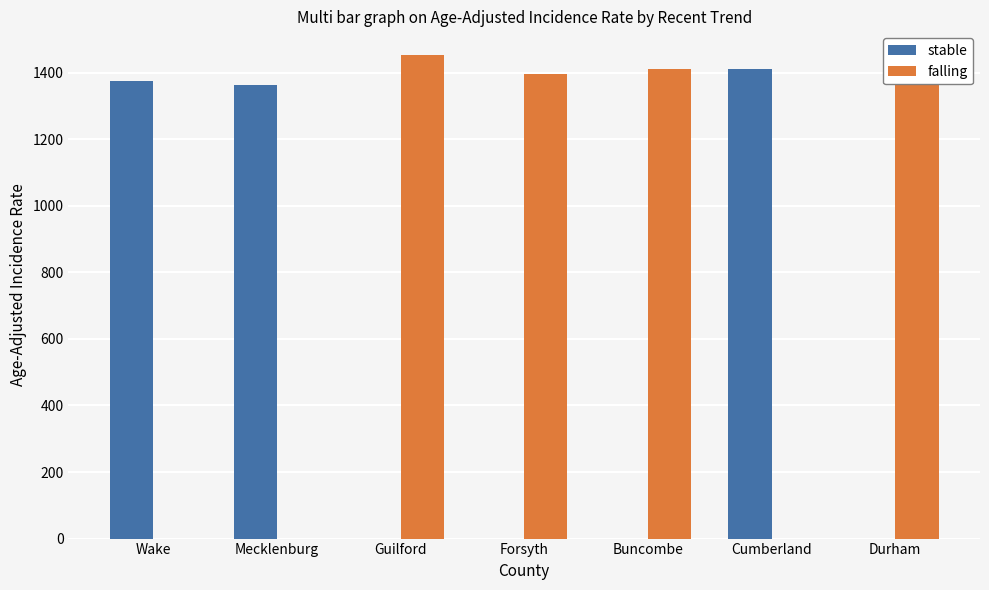

What is the average value of the falling series?

804.0